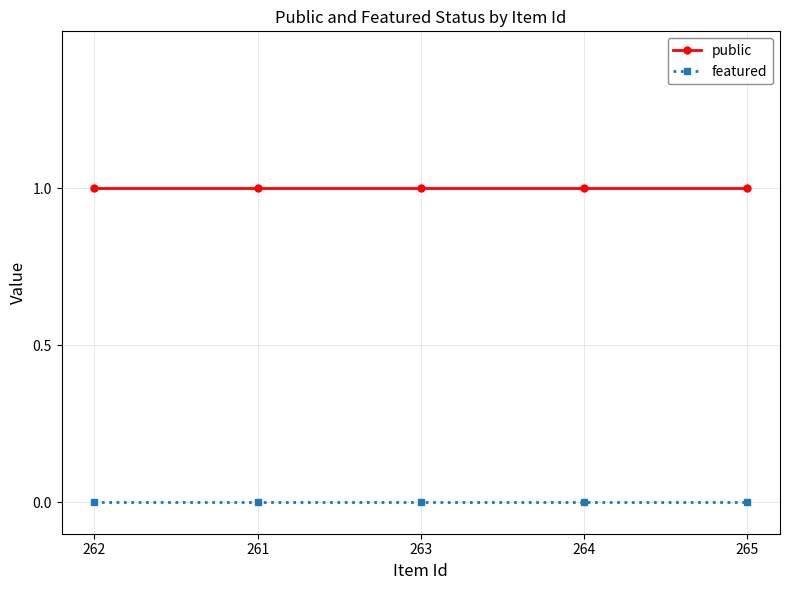

How many lines are shown in the chart?

2